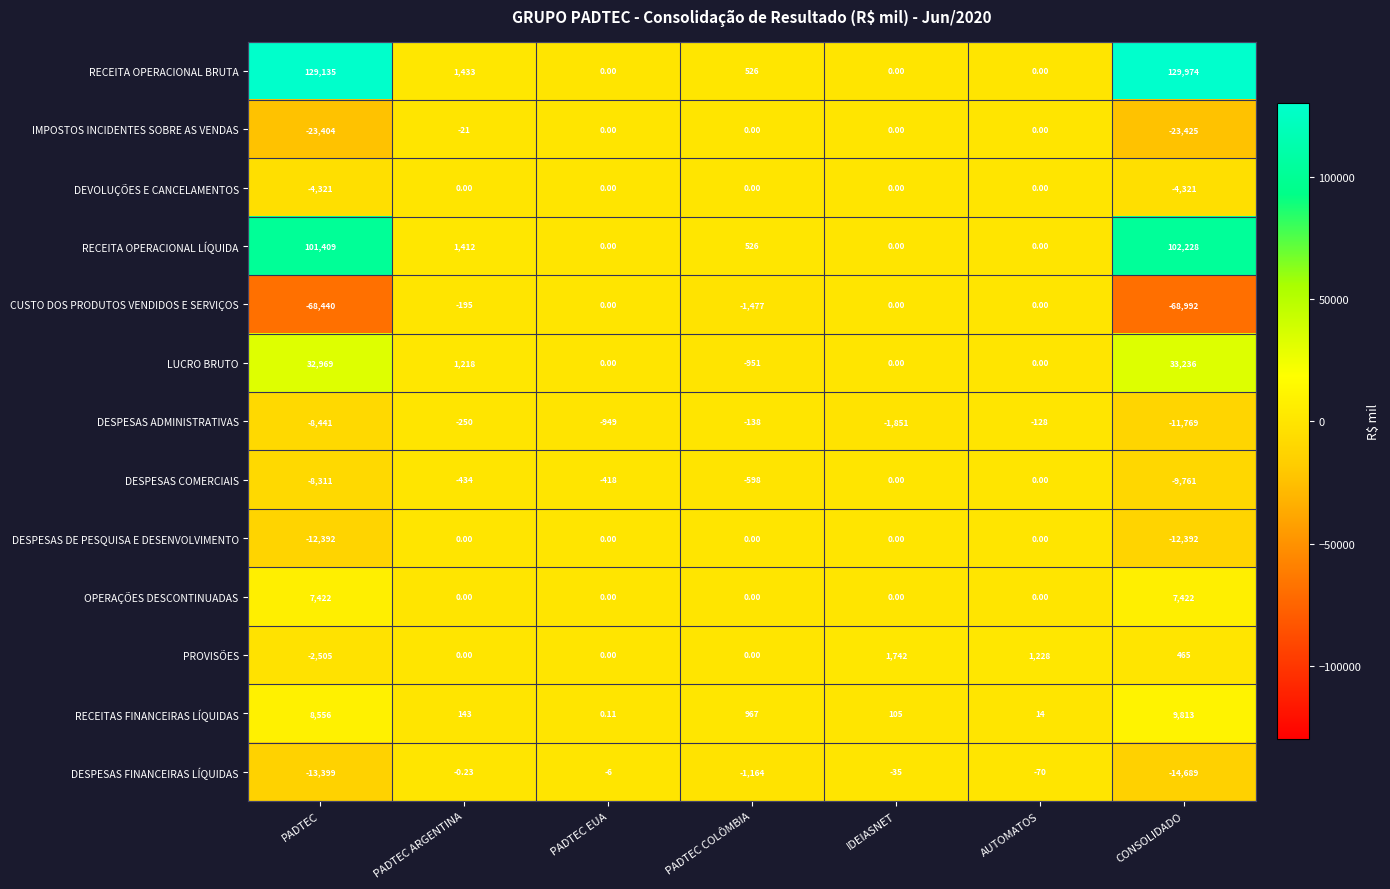

At which label is LUCRO BRUTO closest to 16142?

PADTEC ARGENTINA